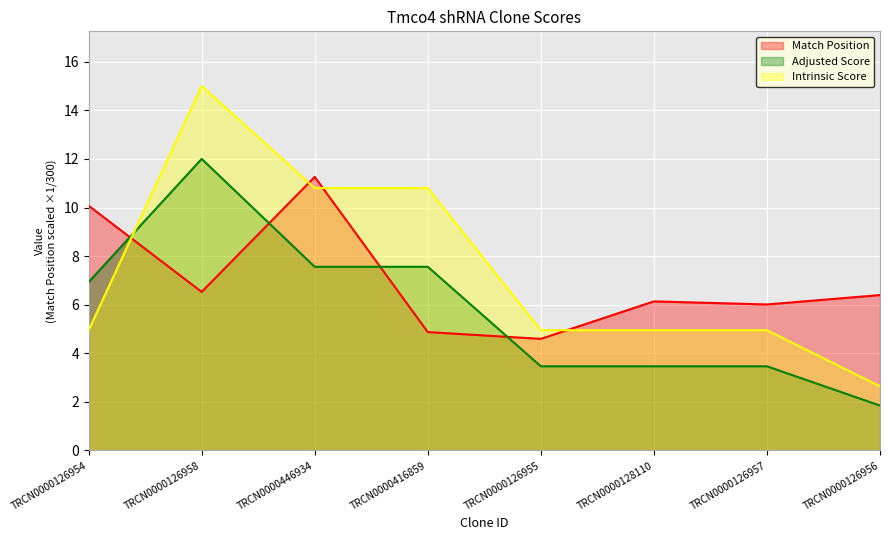

What is the label of the 7th point from the left?

TRCN0000126957